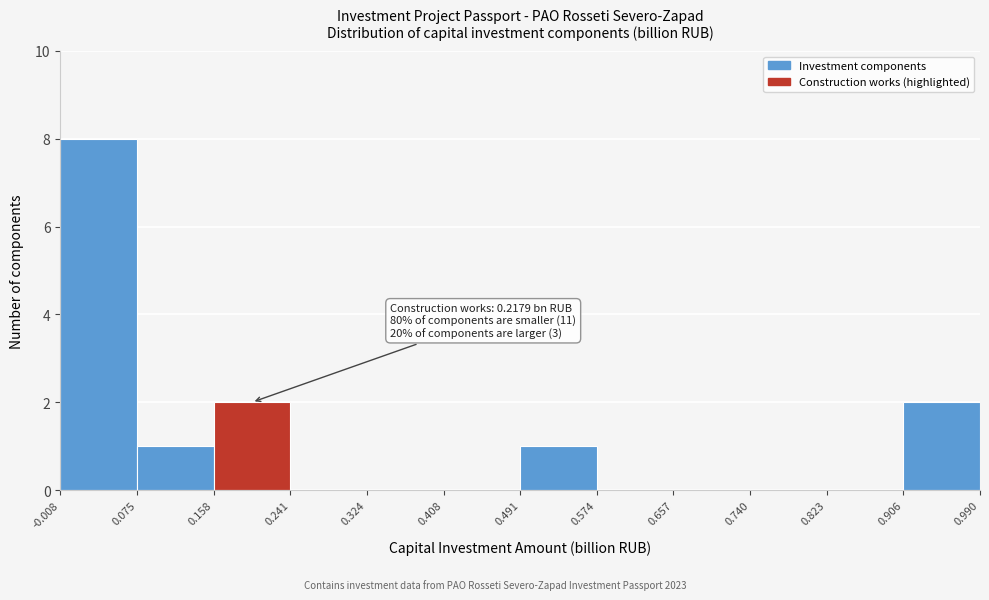

Over which range of the x-axis is the bar tallest?

-0.008 to 0.075